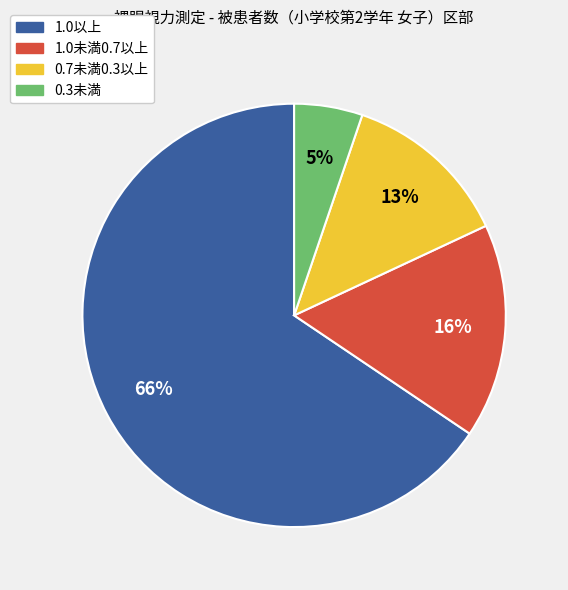

The 1.0以上 slice represents 66% of the pie. True or false?

True